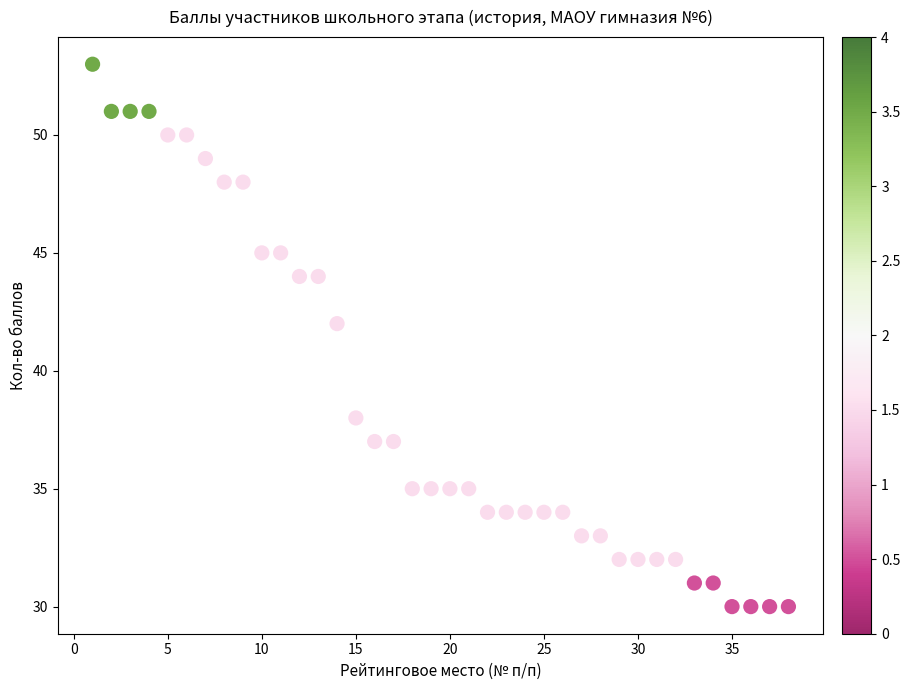

What Y value in the scatter plot is closest to 41?

42